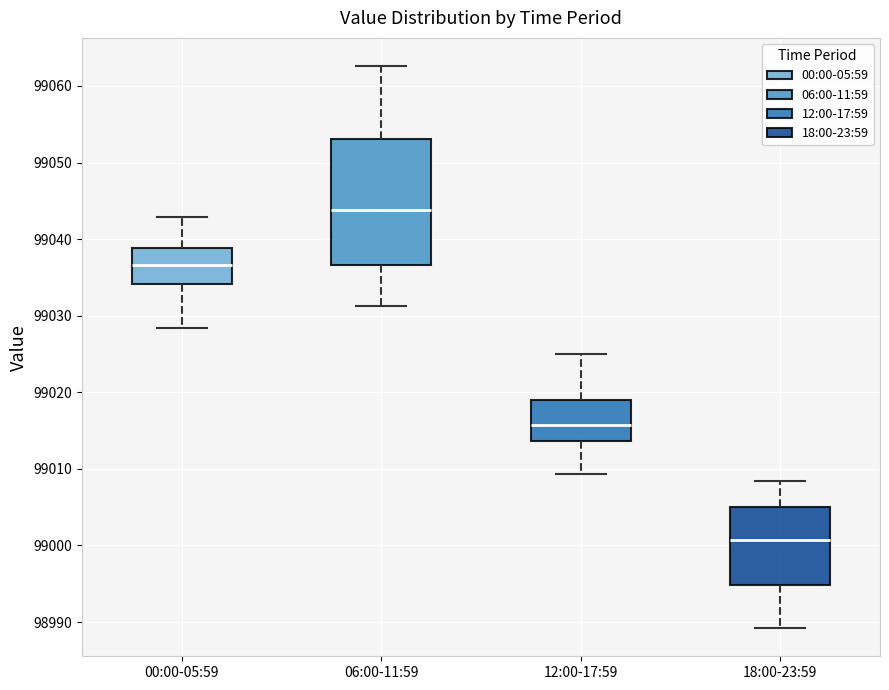

Which box's median line is the lowest?

18:00-23:59